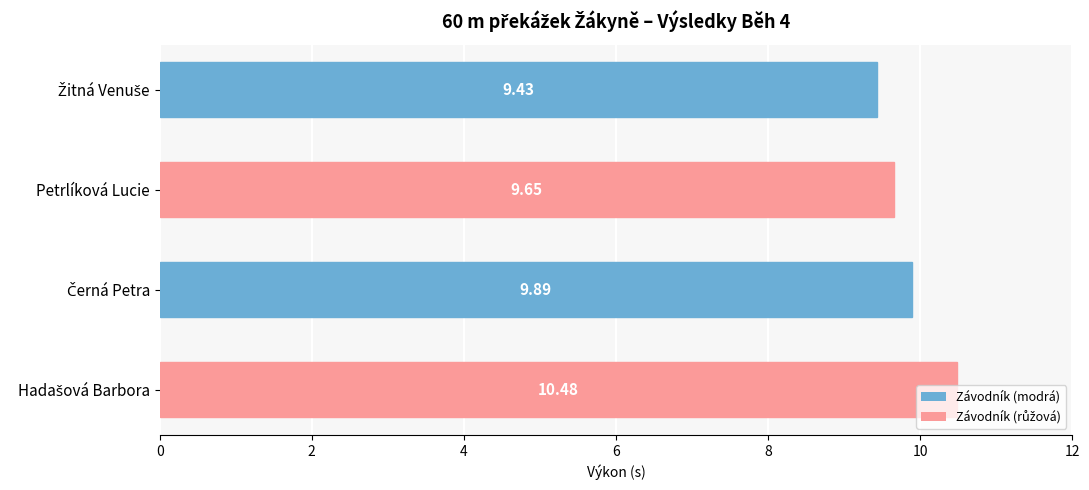

What is the sum of all values?

39.5